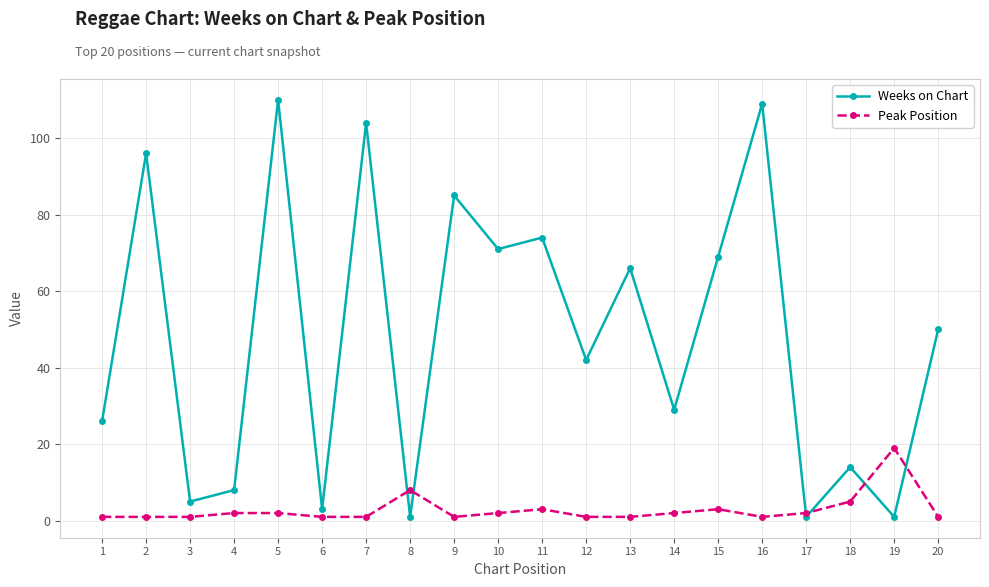

List the series in order of their overall mean, highest first.

Weeks on Chart, Peak Position